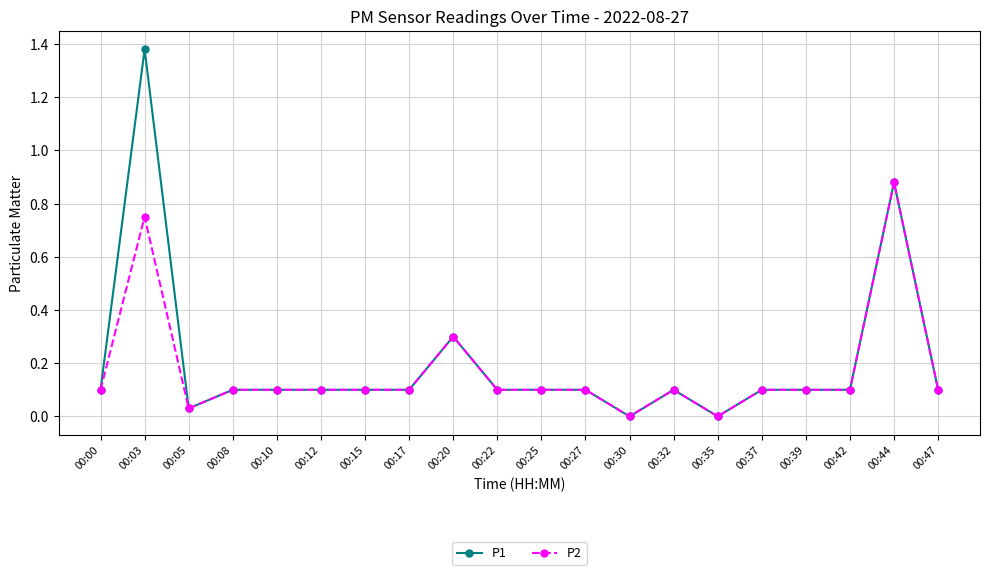

The P2 series shows 0.1 at 00:37. True or false?

True